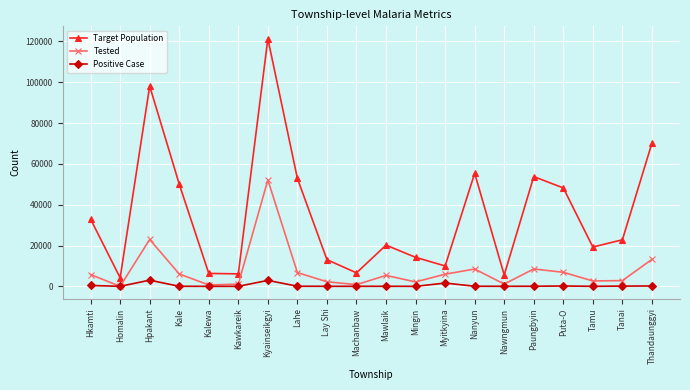

True or false: Tested and Target Population intersect in this chart.

False